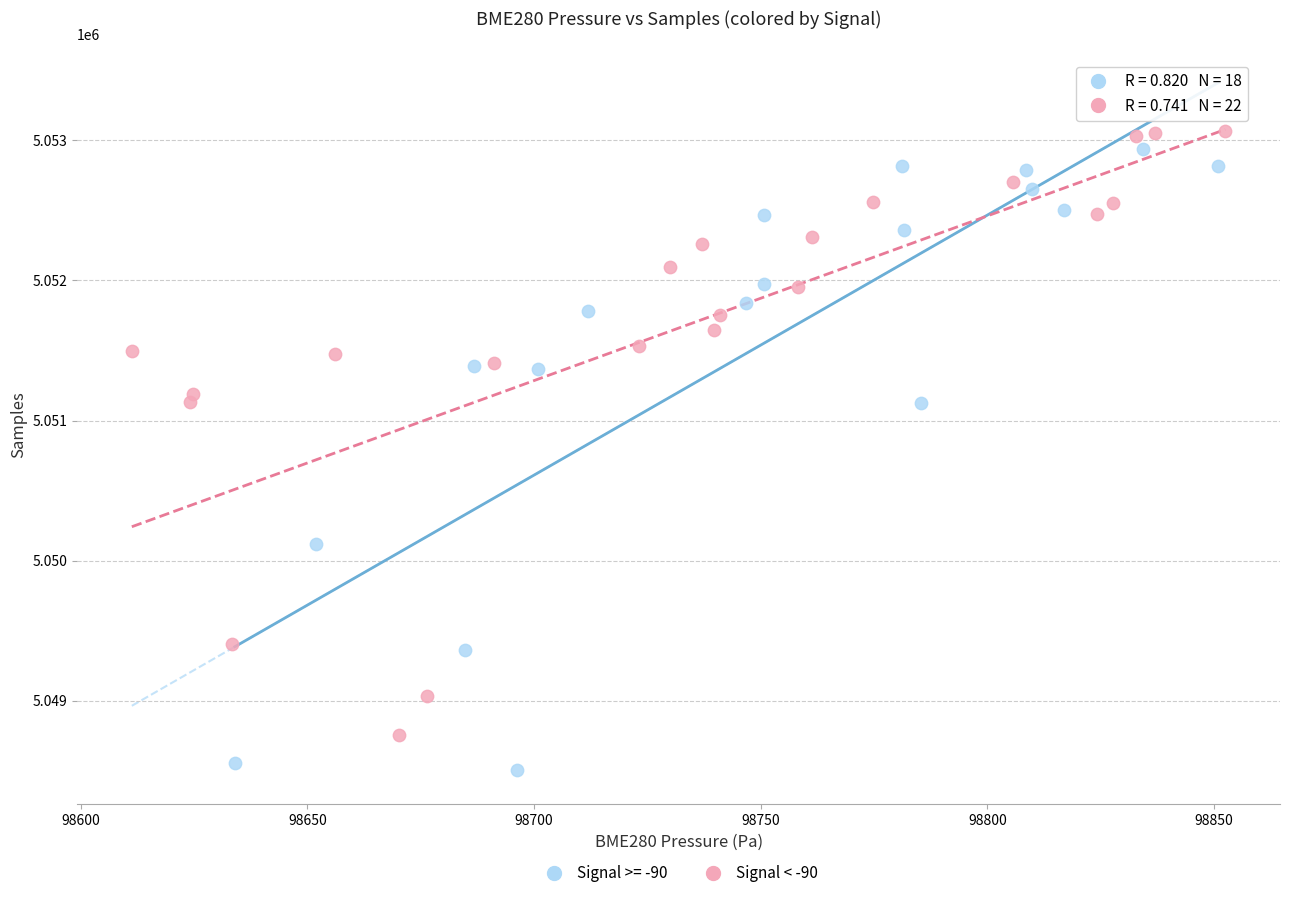

Which series contains the lowest Y value?

Signal >= -90